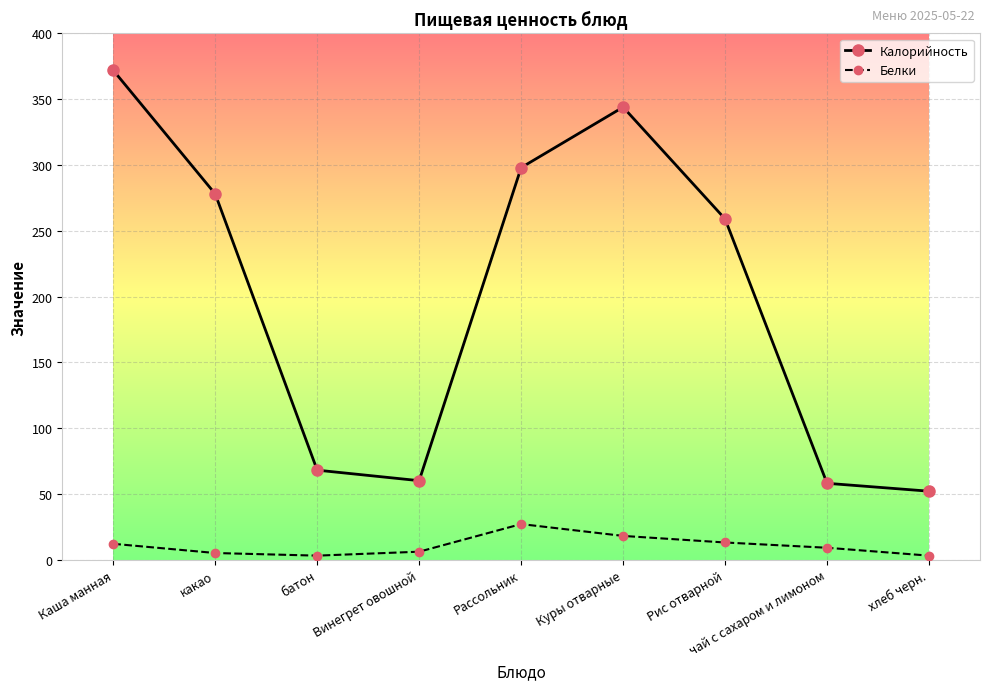

At which category is the sum across all series the highest?

Каша манная